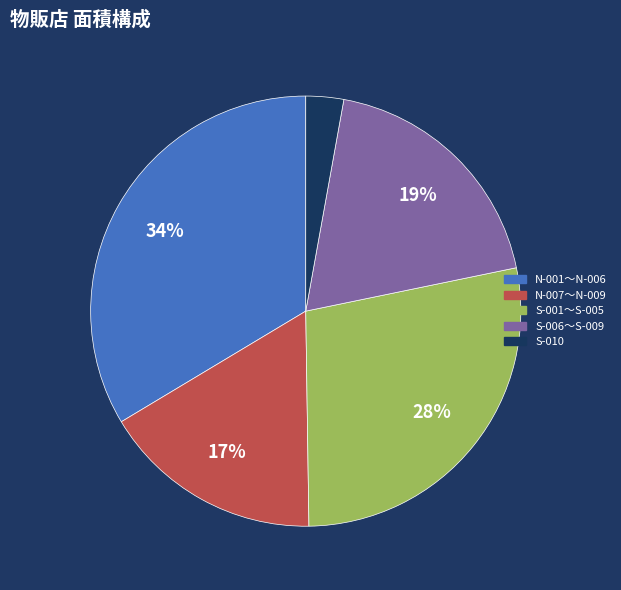

To the nearest percent, what is the average slice percentage?

20%